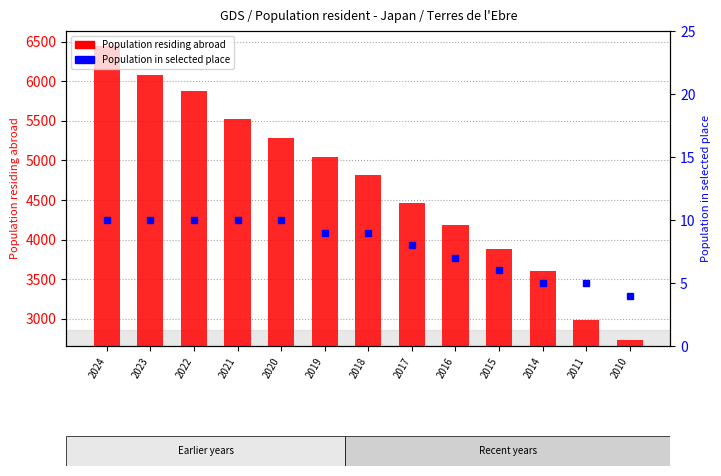

What is the maximum value for Population in selected place?

10